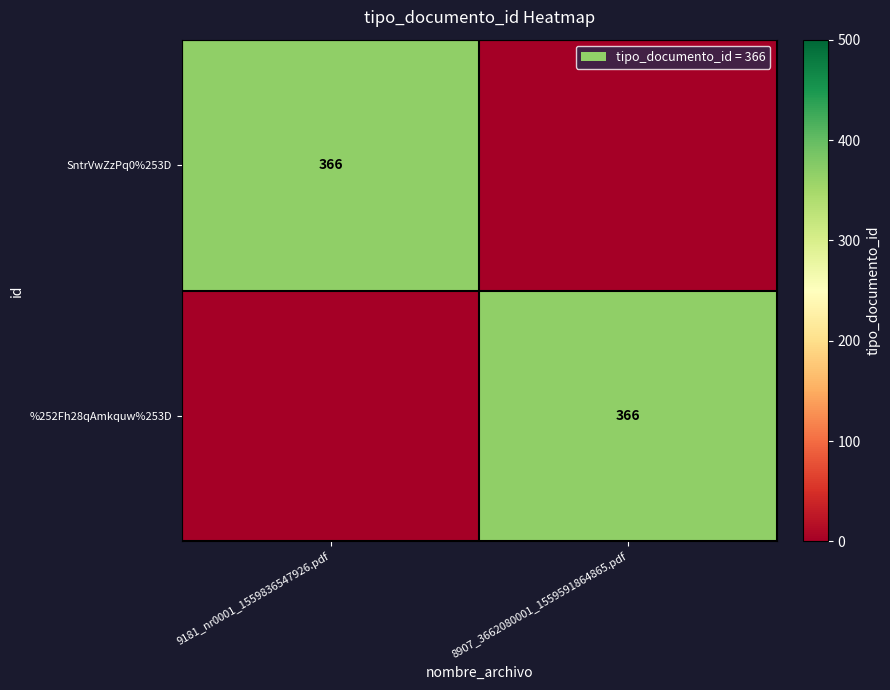

Is it true that SntrVwZzPq0%253D equals 366 at 9181_nr0001_1559836547926.pdf?

True